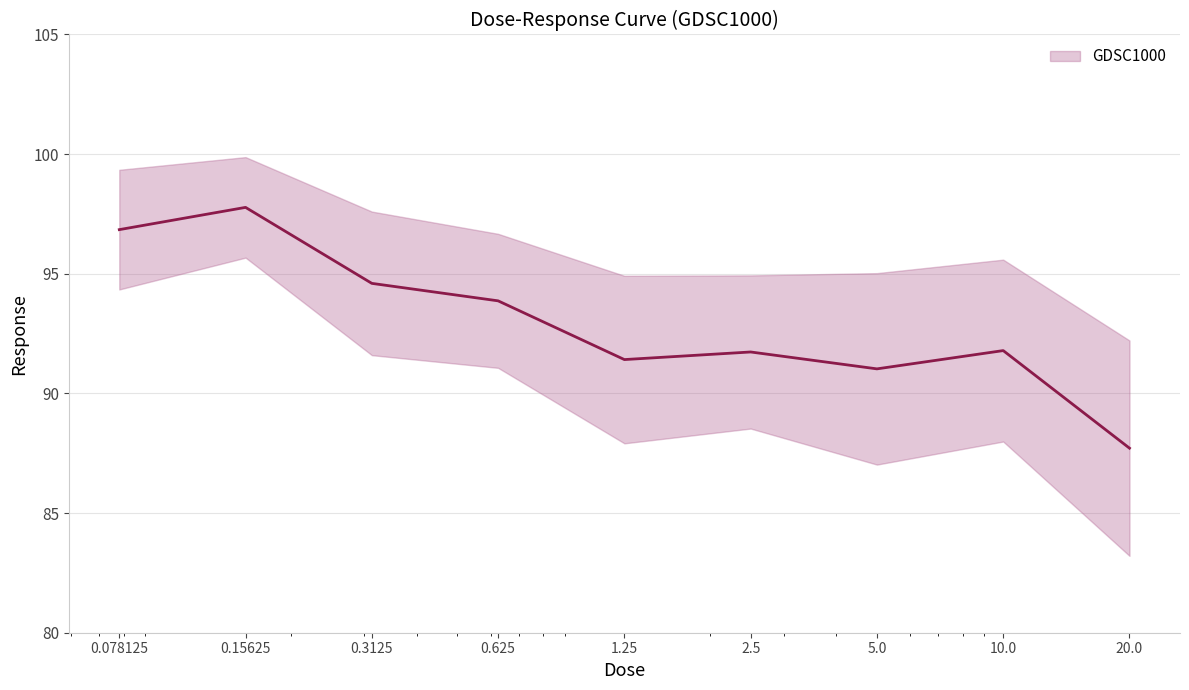

Reading left to right, list all the values displayed in this chart.

96.8	97.8	94.6	93.9	91.4	91.7	91.0	91.8	87.7